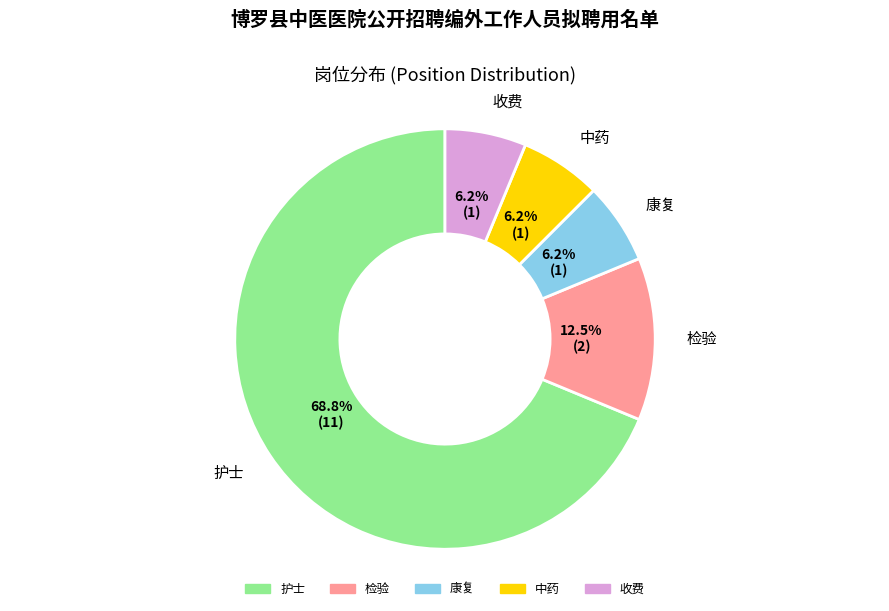

Approximately how many times larger is the value at 康复 compared to 护士?

0.1